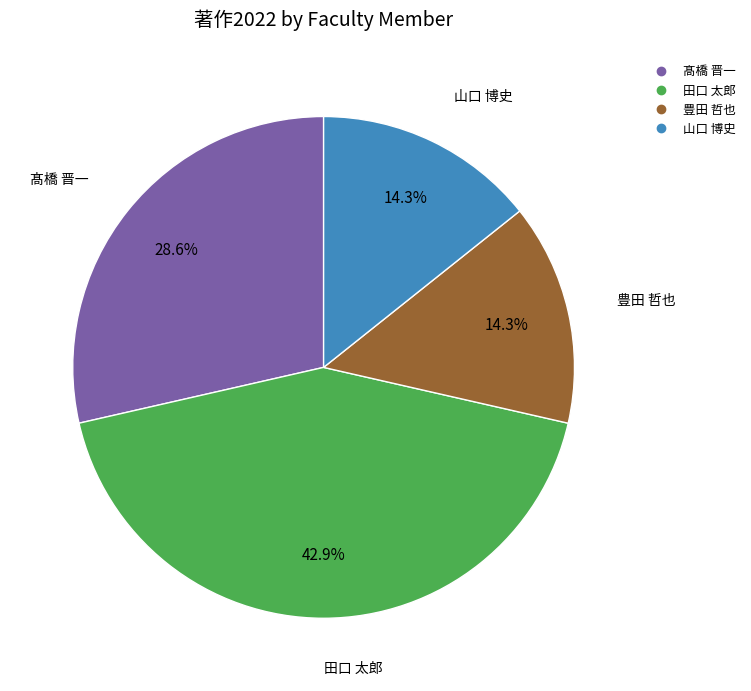

Does any single category account for the majority?

No